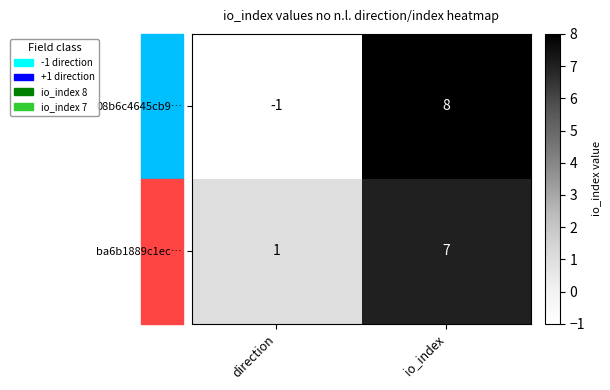

At how many categories does at least one series exceed 3?

1